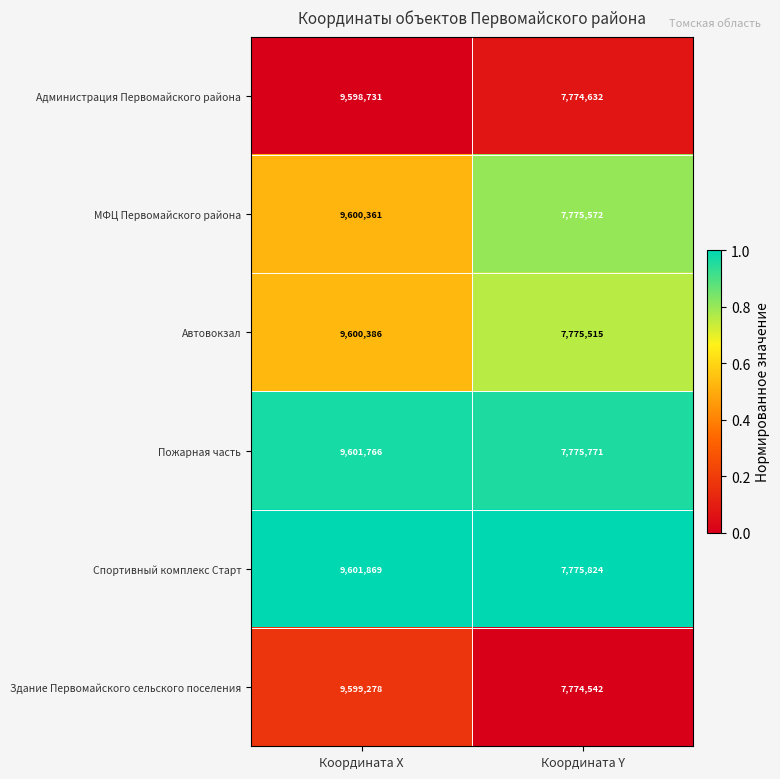

Which category has the lowest value across all series?

Координата Y